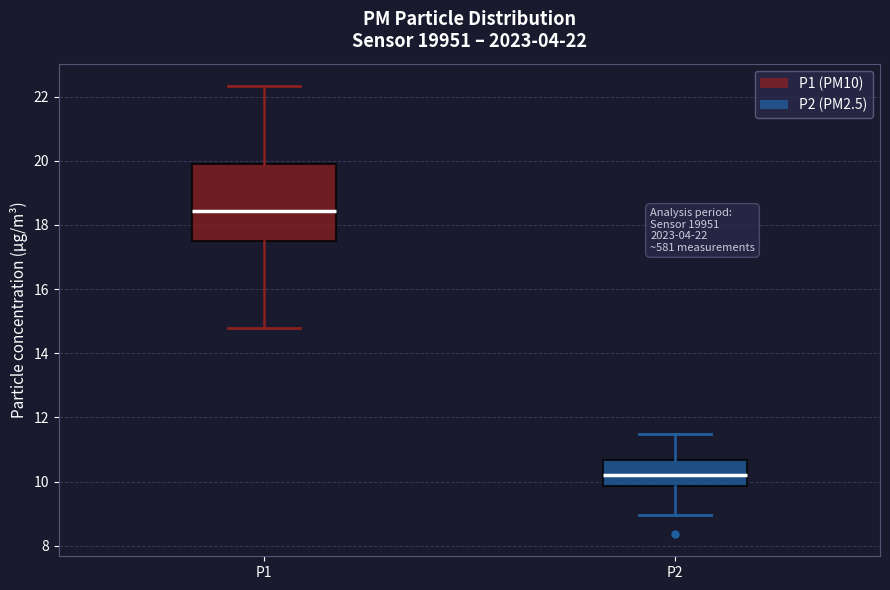

Which box's median line is the lowest?

P2